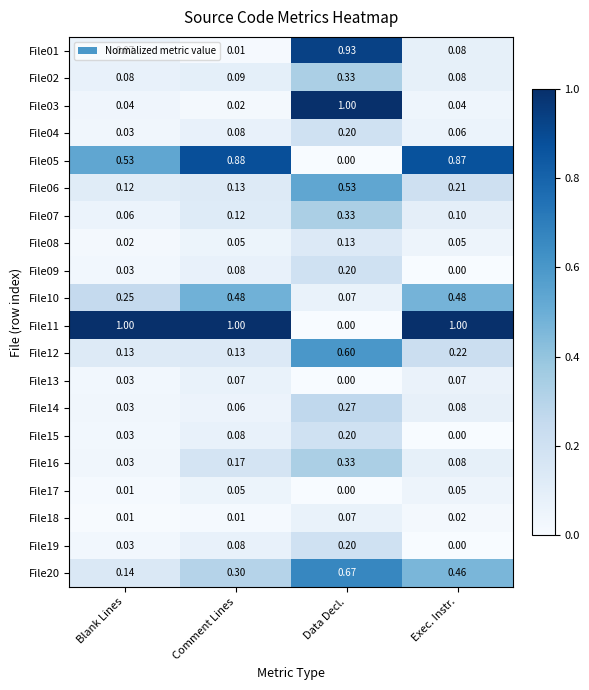

At which label is File06 closest to 0?

Blank Lines